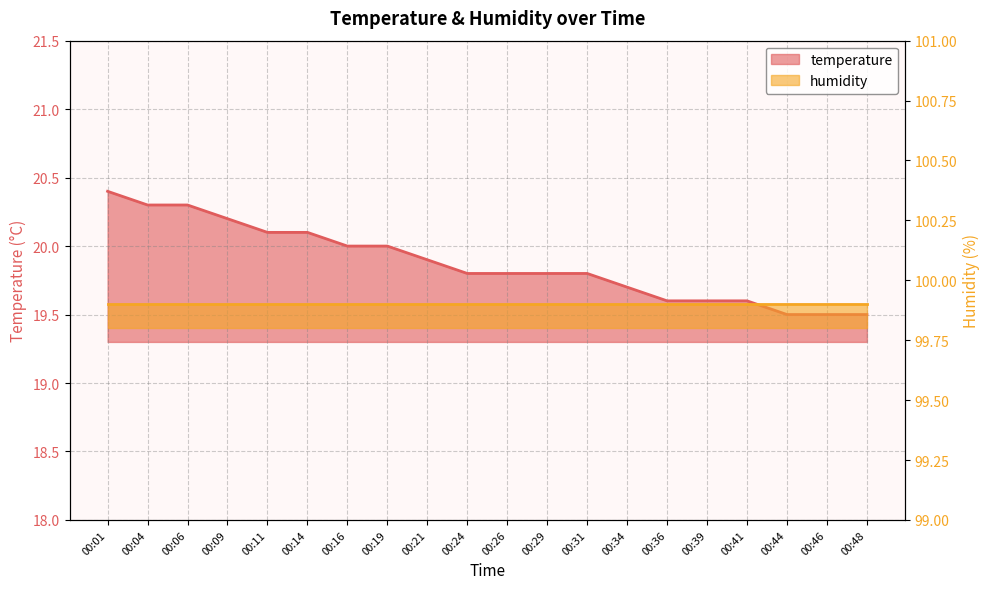

Which category has the lowest value across all series?

00:44